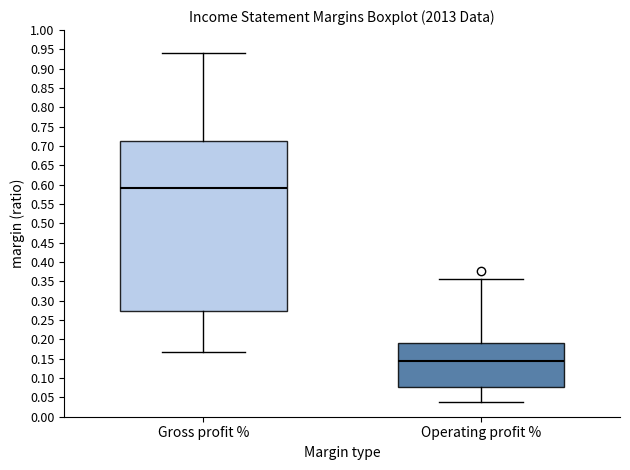

Comparing the boxes themselves (not the whiskers), which one is the tallest?

Gross profit %